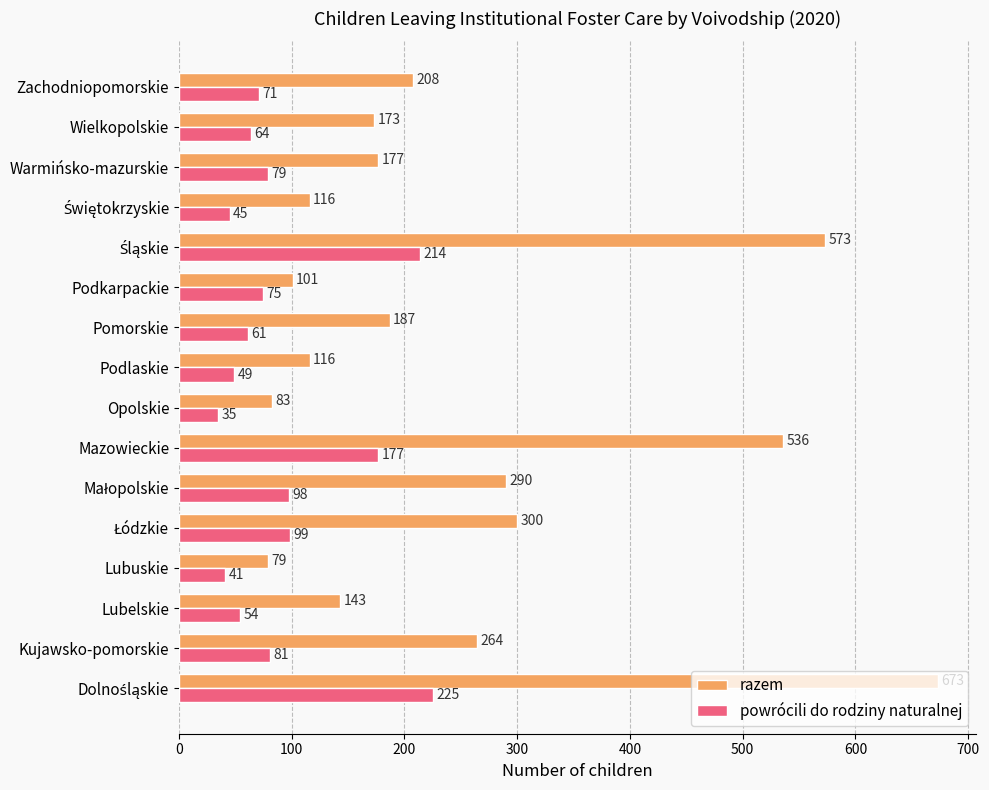

Which label corresponds to the smallest value in the chart?

Opolskie